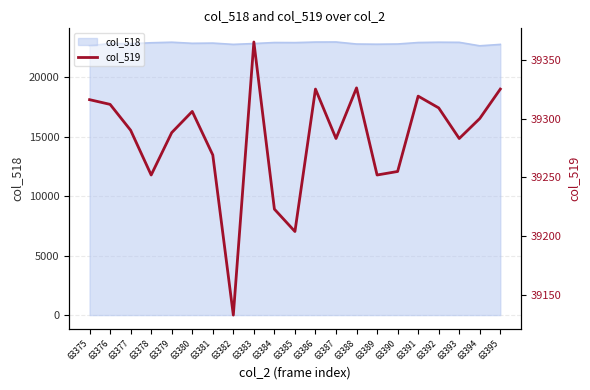

Where does the data first go above 39290?

63375